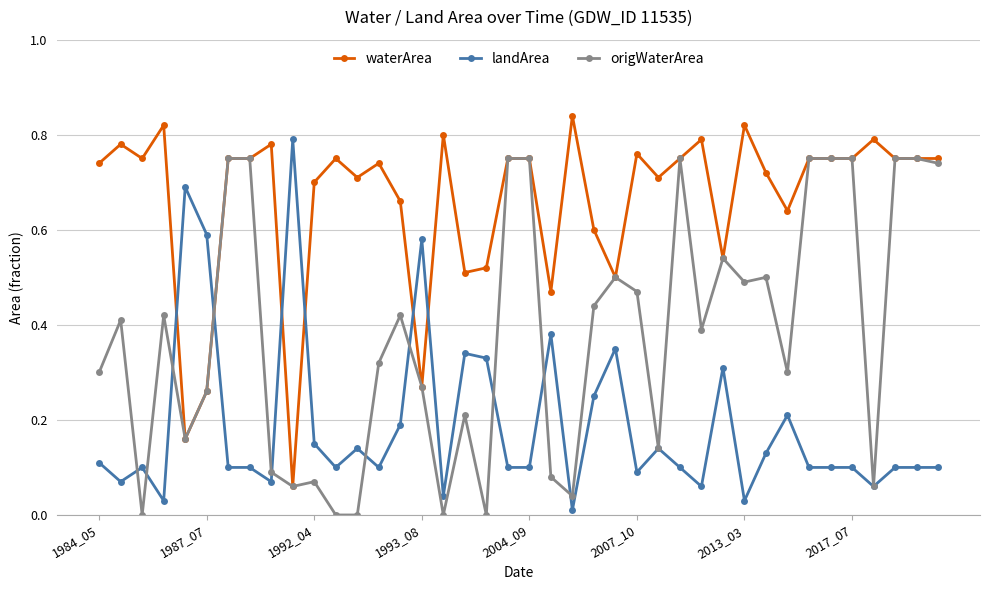

Which series ends up on top after the final intersection of waterArea and landArea?

waterArea